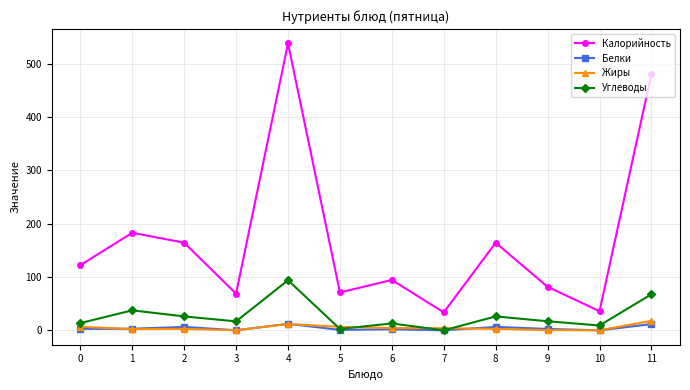

The value of Калорийность at 2 is 220.5. True or false?

False